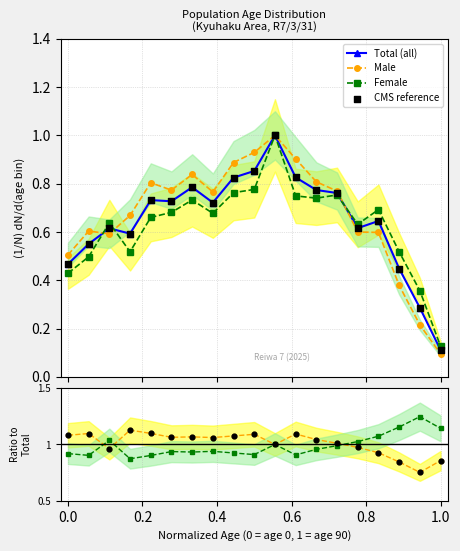

True or false: Total (all) has more than 2 points higher than both neighbors.

True